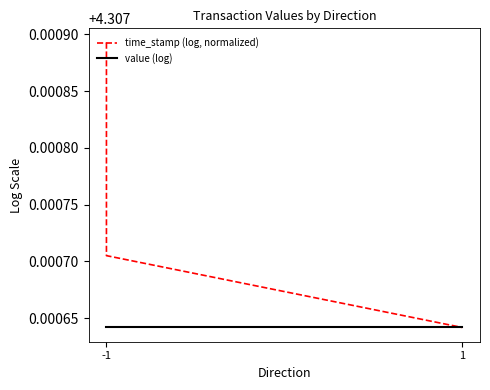

Reading left to right, extract all data points from this chart.

time_stamp (log, normalized): 4.3	4.3	4.3	4.3
value (log): 4.3	4.3	4.3	4.3